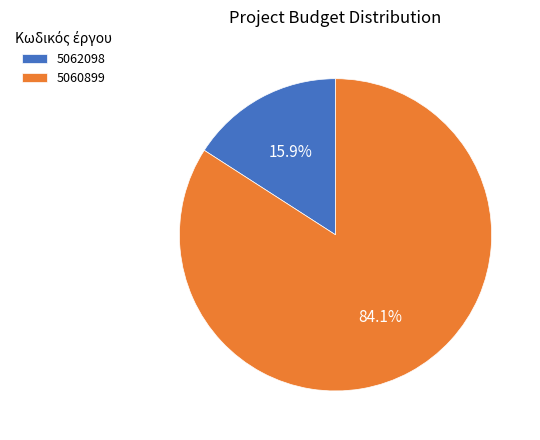

What percentage do 5060899 and 5062098 together represent?

100.0%